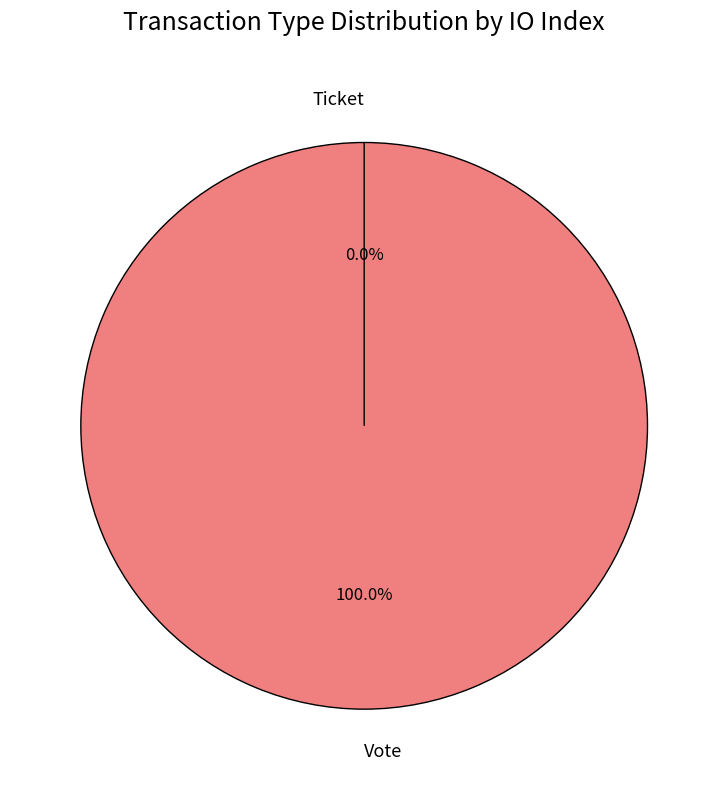

True or false: Vote accounts for 100% of the total.

True